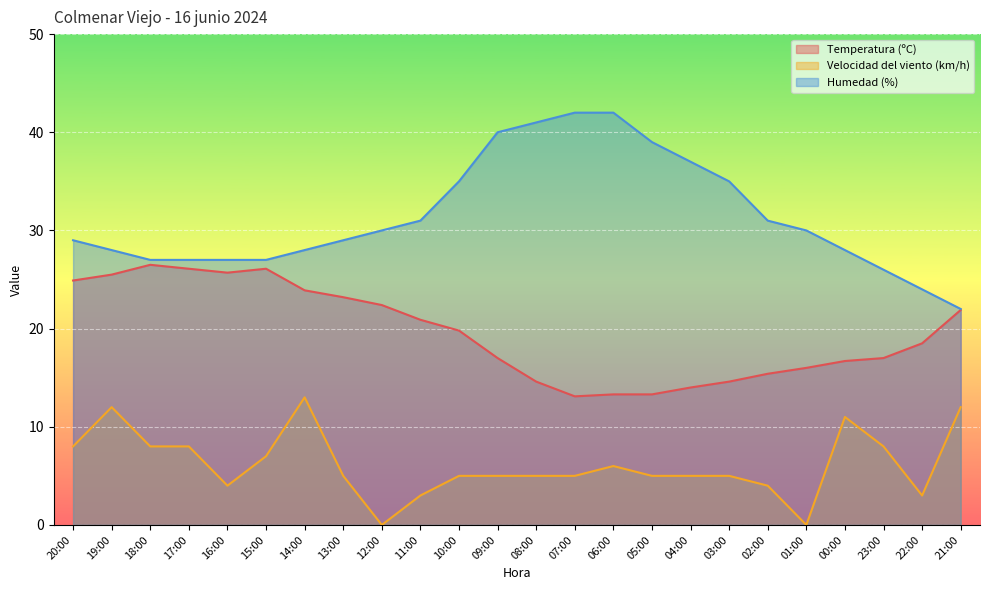

What is the label of the 7th point from the right?

03:00